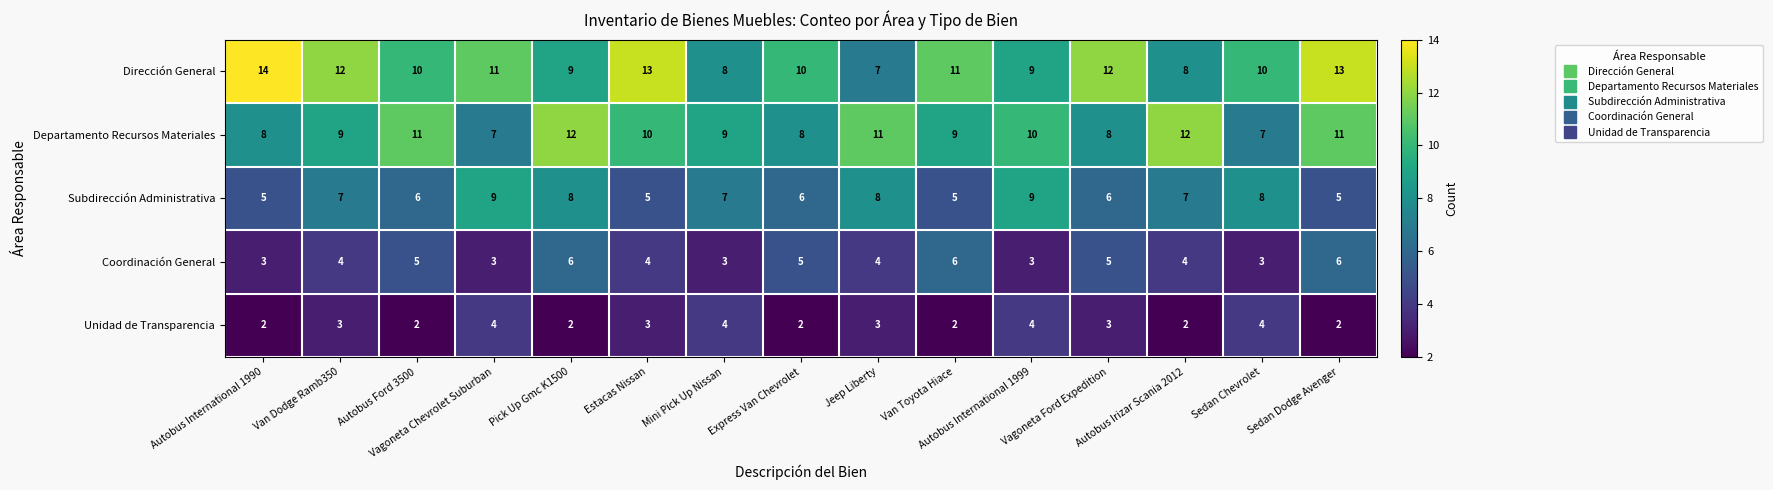

What is the minimum value shown in the chart?

2